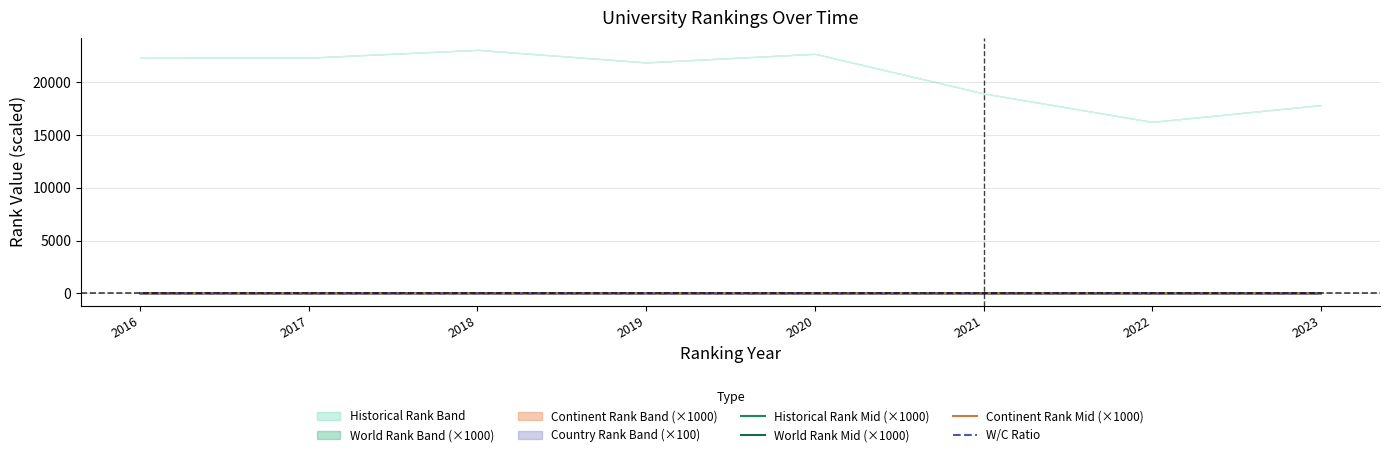

True or false: Continent Rank Mid (×1000) and Historical Rank Mid (×1000) cross at least once.

False